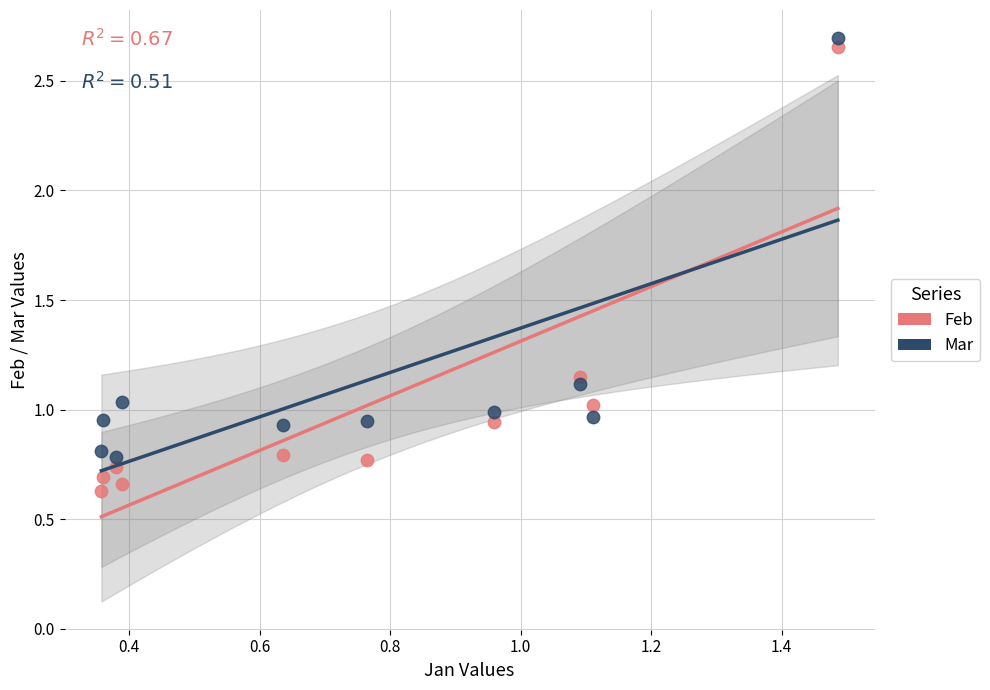

Which series contains the lowest Y value?

Feb